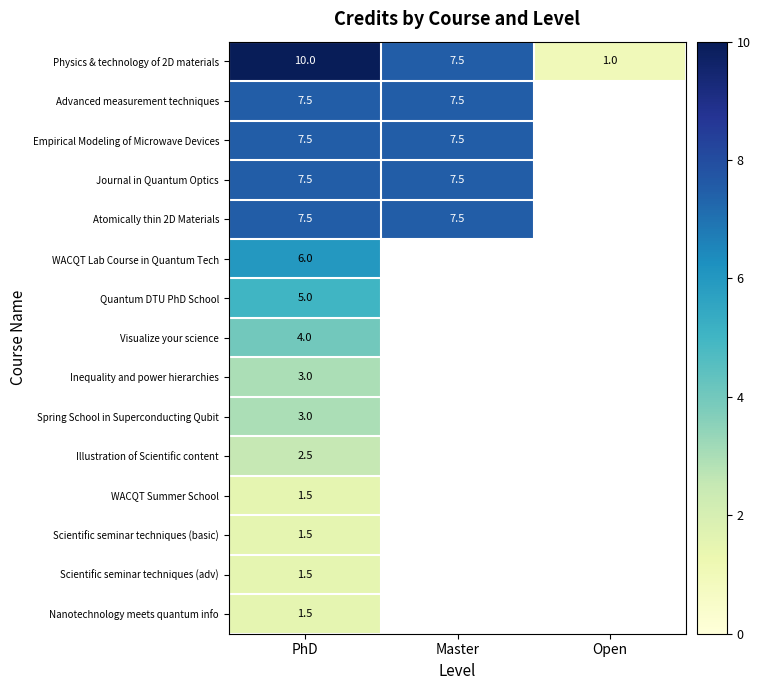

What is the highest value of the Physics & technology of 2D materials series?

10.0